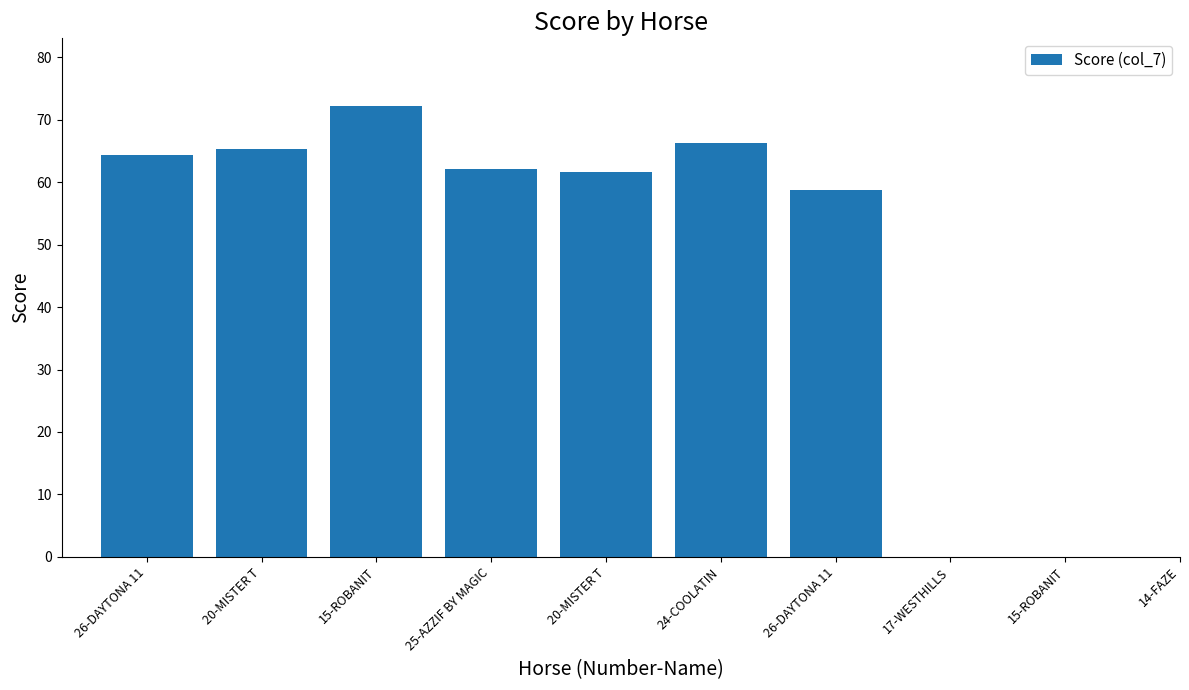

What is the greatest value displayed?

72.2